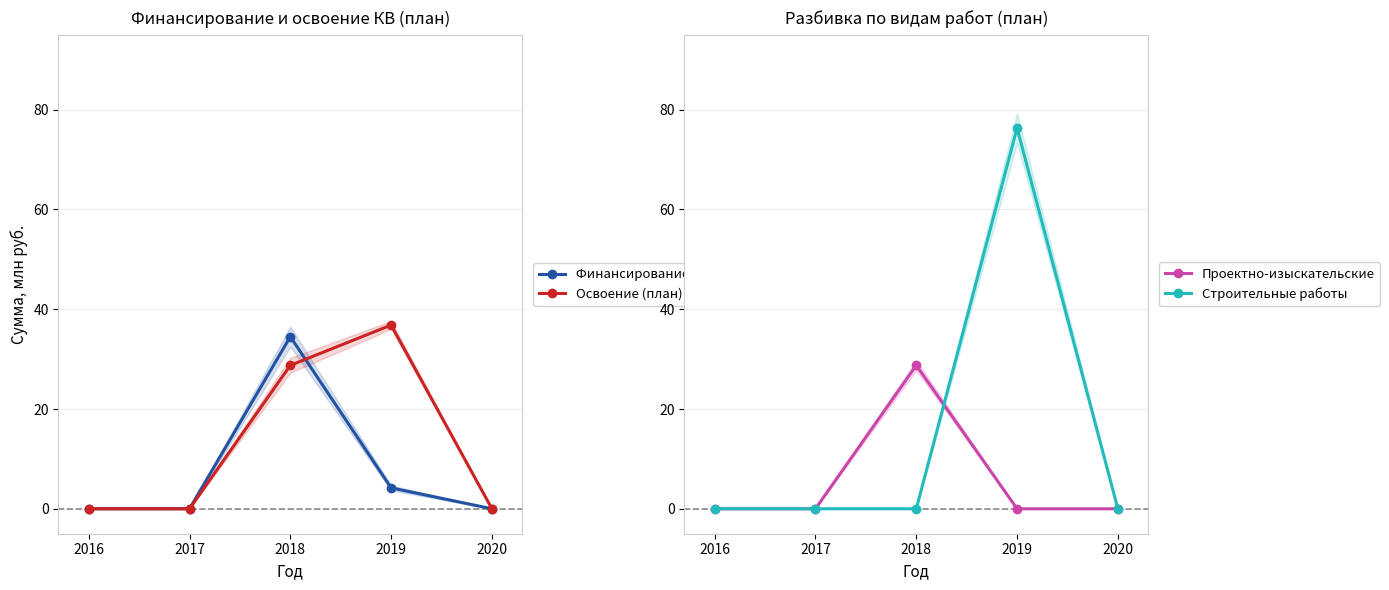

What is the value of the Финансирование (план) point at the 4th from the left?

4.2